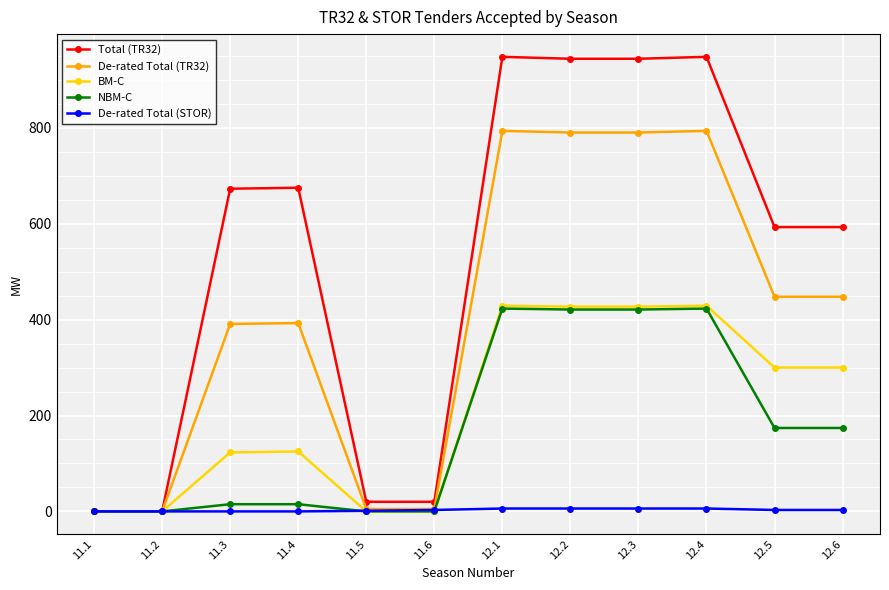

What position from the right is 12.2?

5